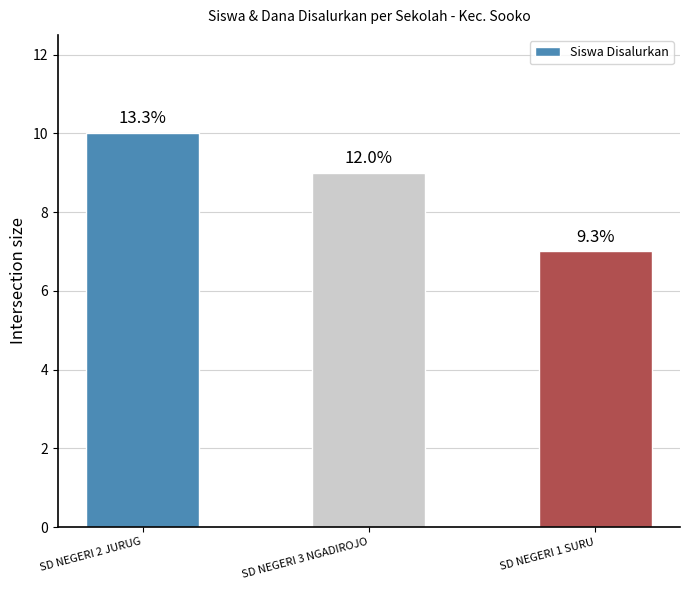

What is the greatest value displayed?

10